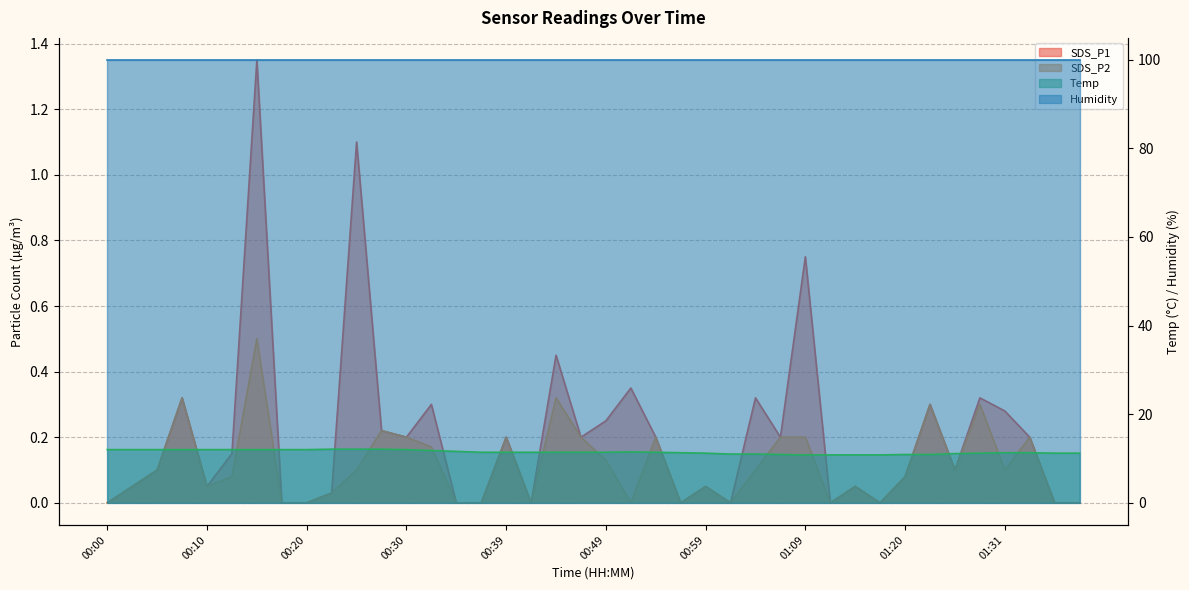

What is the difference between the SDS_P2 values at 00:44 and 00:27?

0.1